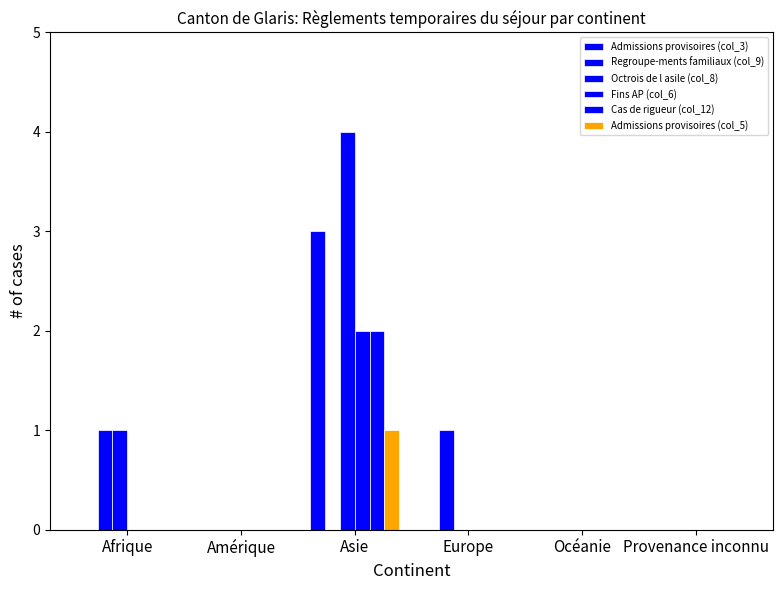

Count the number of data series in this chart.

6